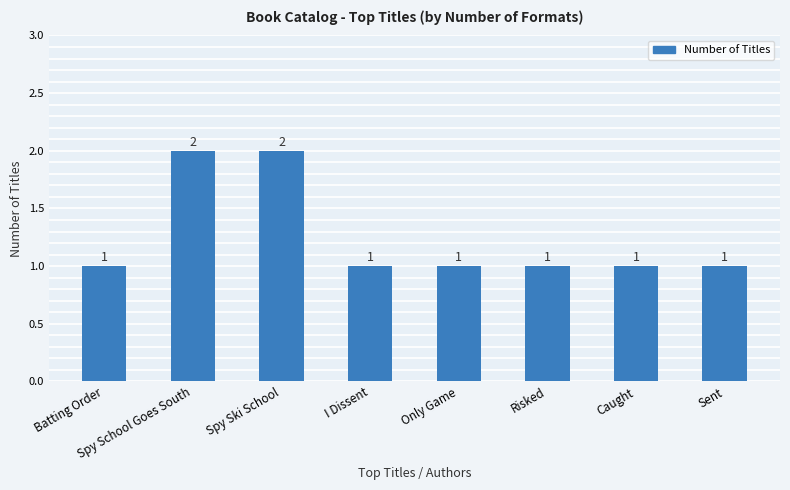

What is the difference between the second highest and minimum values?

1